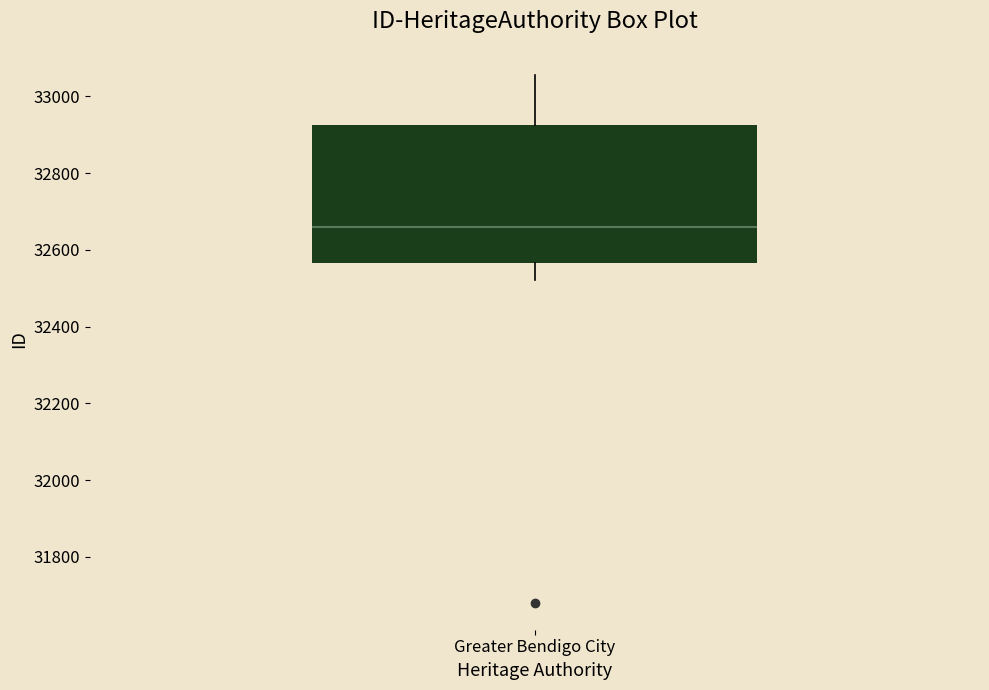

Where is the upper edge of the box for Greater Bendigo City on the y-axis? The values are not printed on the chart, so give them approximately, as read against the axis.

32920